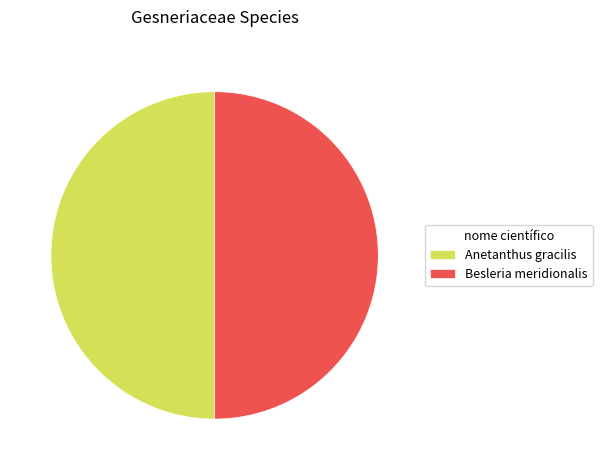

Count the number of slices in the pie.

2